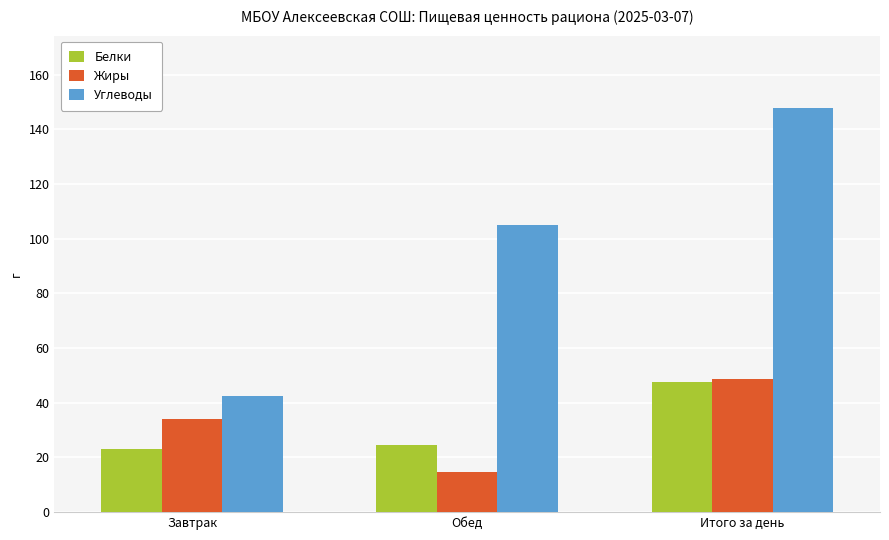

Reading left to right, extract all data points from this chart.

Белки: 23.0	24.7	47.7
Жиры: 34.1	14.6	48.6
Углеводы: 42.6	105.1	147.7